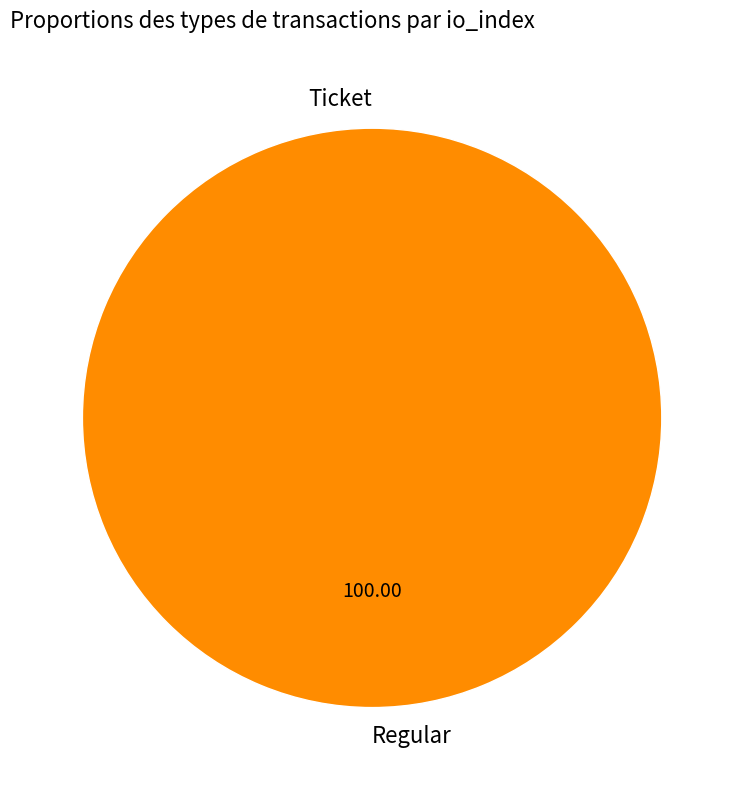

How many slices are in this pie chart?

2